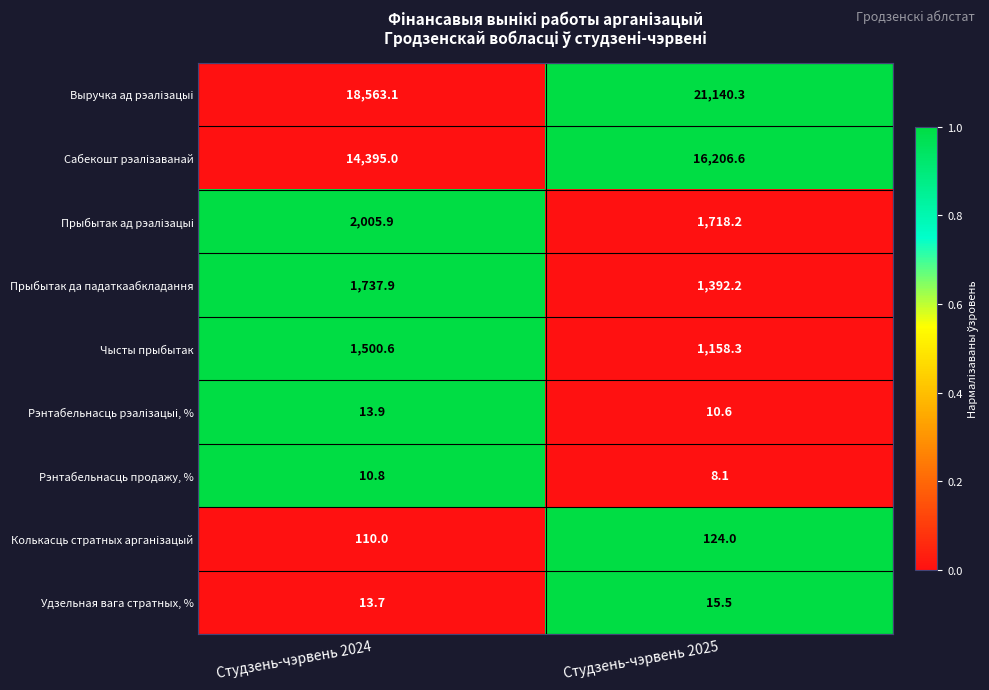

What is the sum of the Рэнтабельнасць продажу, % values at Студзень-чэрвень 2024 and Студзень-чэрвень 2025?

18.9